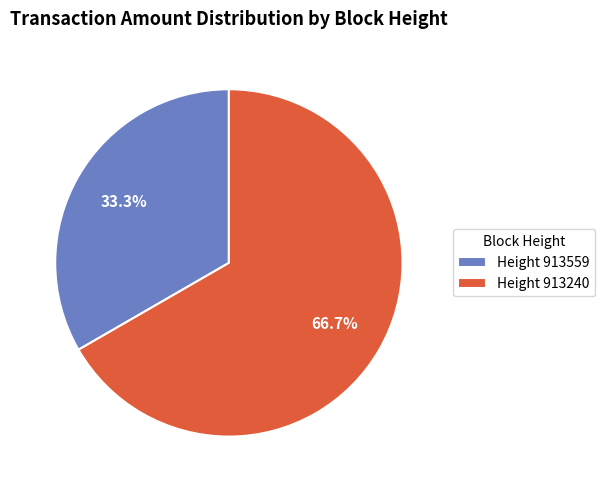

Which slice is the smallest?

Height 913559